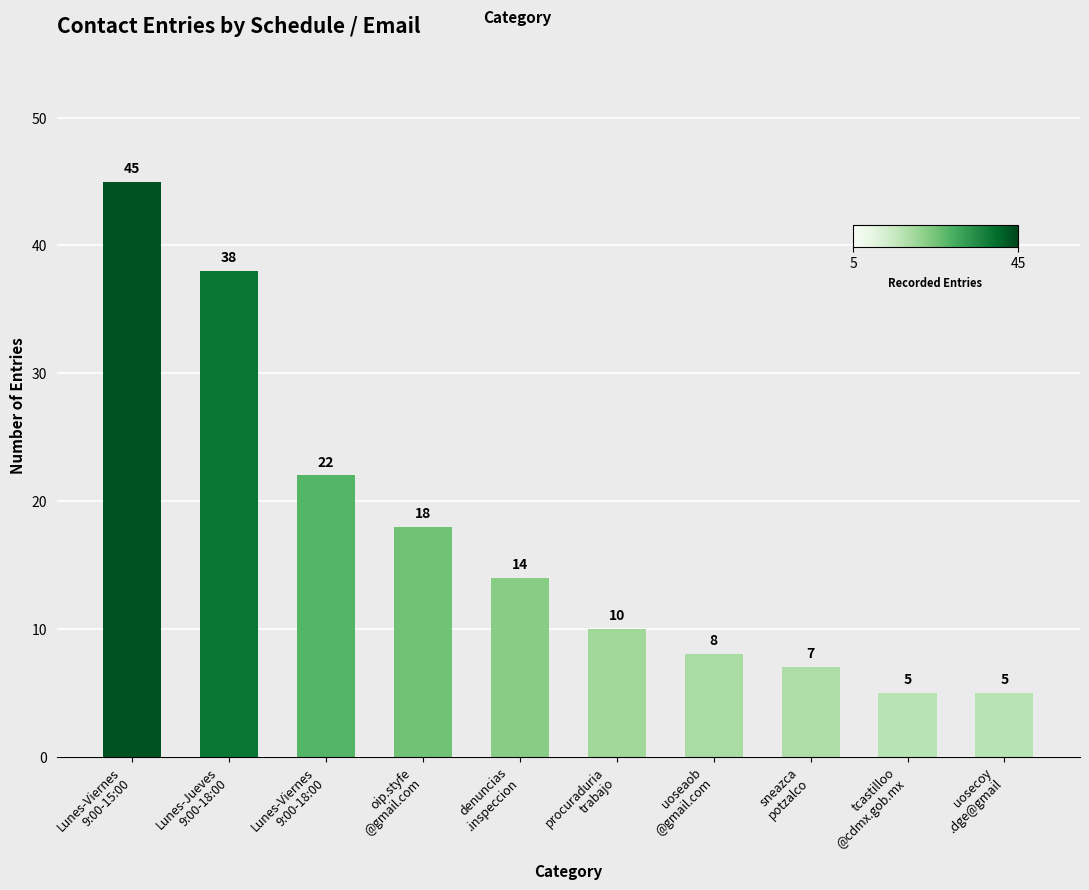

Reading left to right, extract all data points from this chart.

Lunes-Viernes
9:00-15:00=45	Lunes-Jueves
9:00-18:00=38	Lunes-Viernes
9:00-18:00=22	oip.styfe
@gmail.com=18	denuncias
.inspeccion=14	procuraduria
trabajo=10	uoseaob
@gmail.com=8	sneazca
potzalco=7	tcastilloo
@cdmx.gob.mx=5	uosecoy
.dge@gmail=5